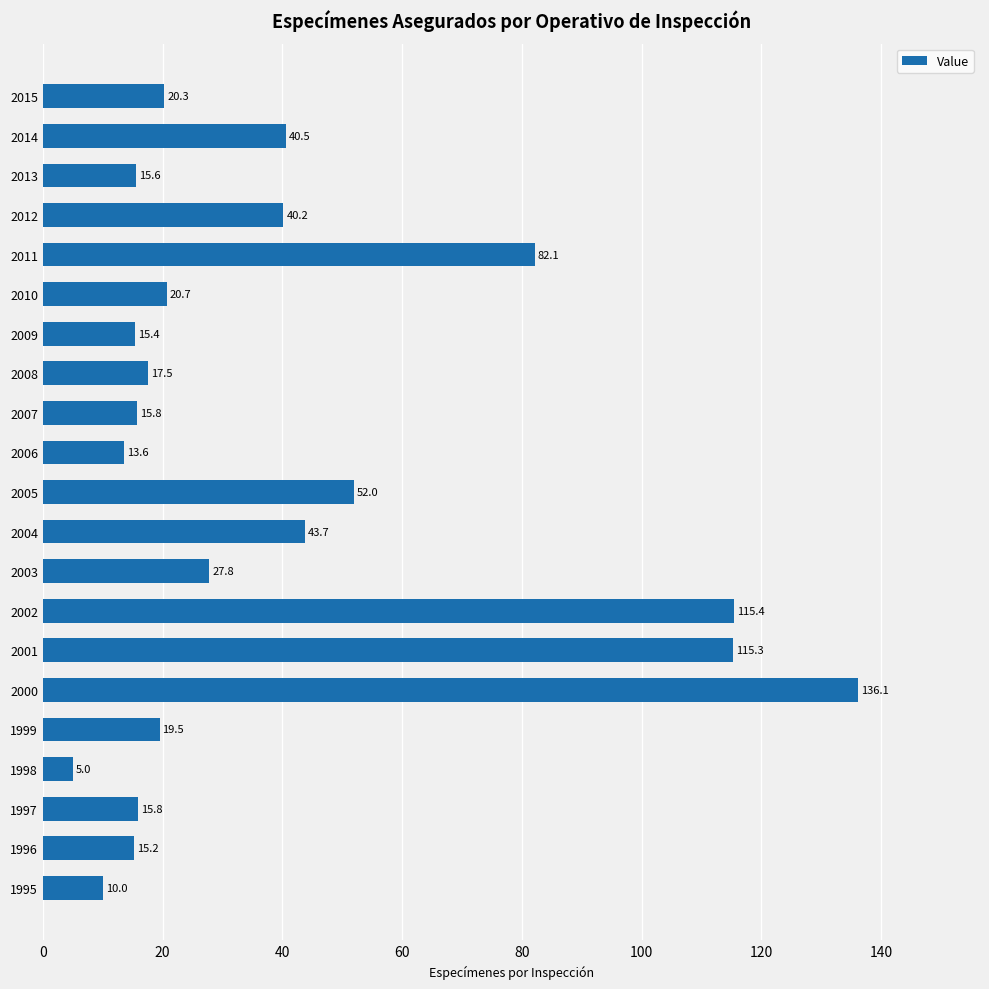

Which has a higher value, 2011 or 2012?

2011